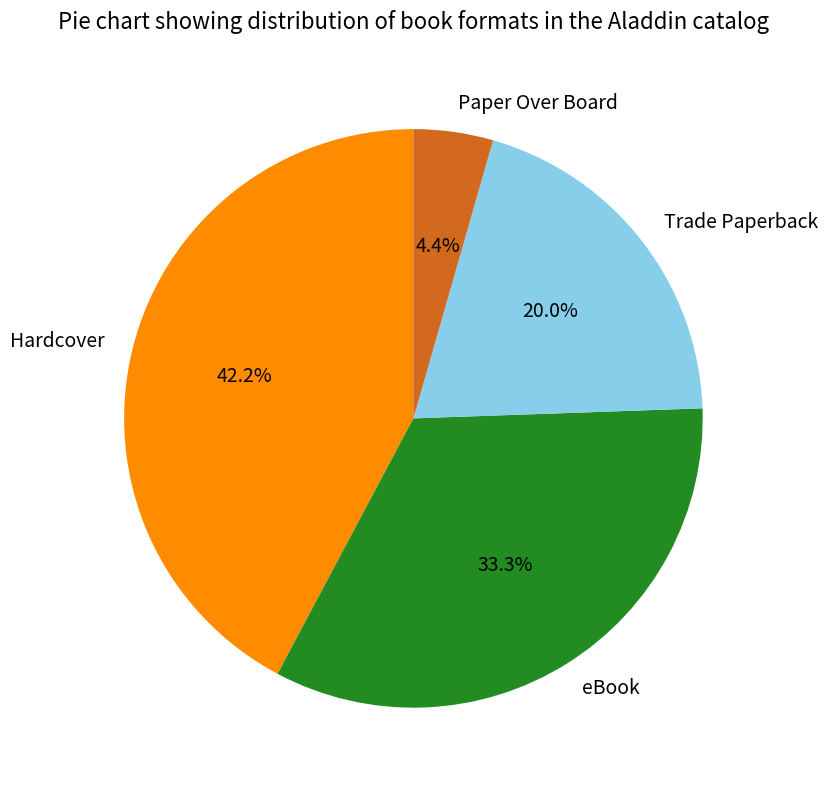

What is the ratio of the value at Paper Over Board to the value at eBook?

0.1